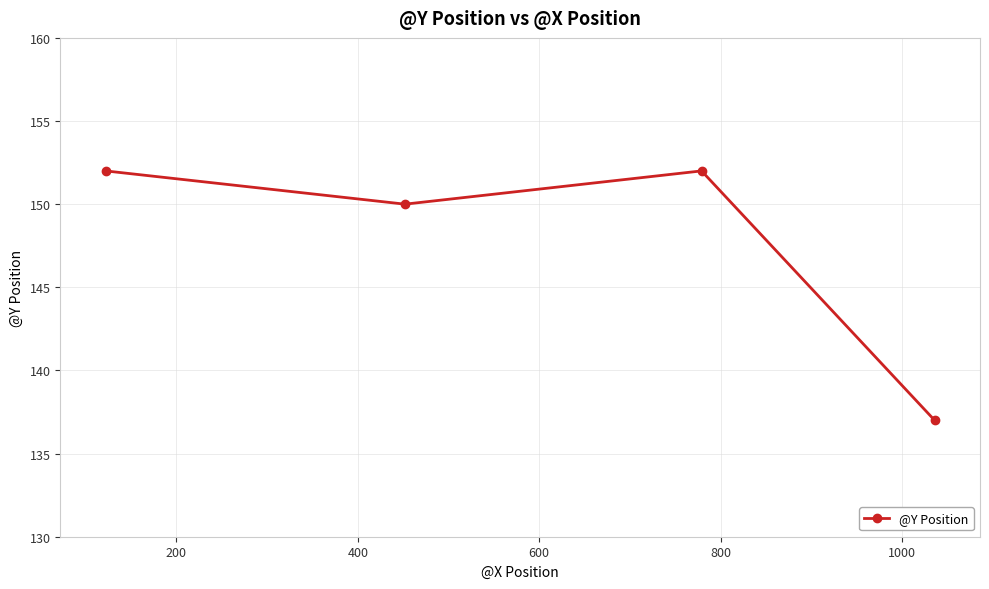

What is the value of the 1st point from the left?

152